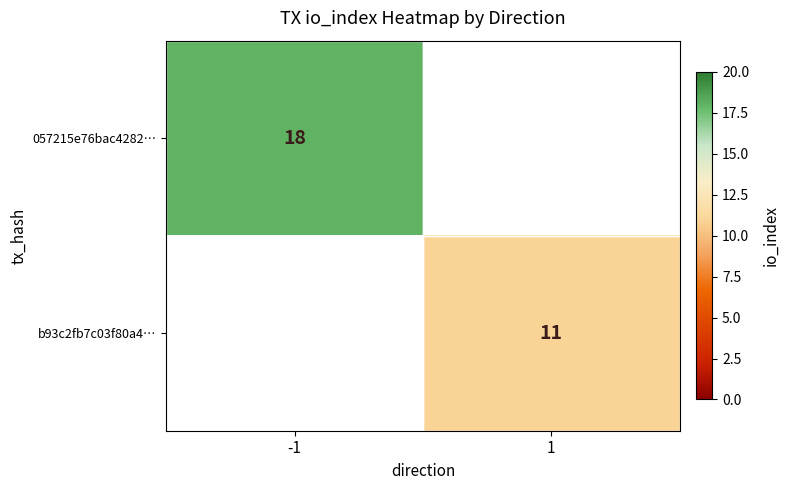

True or false: b93c2fb7c03f80a4… has a value of 16 at 1.

False